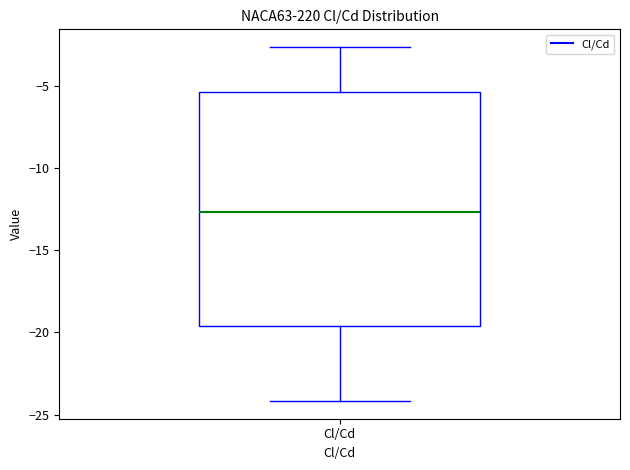

Read this box plot against the y-axis: the position of the median line, the range covered by the box, and the ends of both whiskers. The values are not printed on the chart, so give them approximately, as read against the axis.

median -12.5, box -19.5 to -5.5, whiskers -24.0 to -2.5